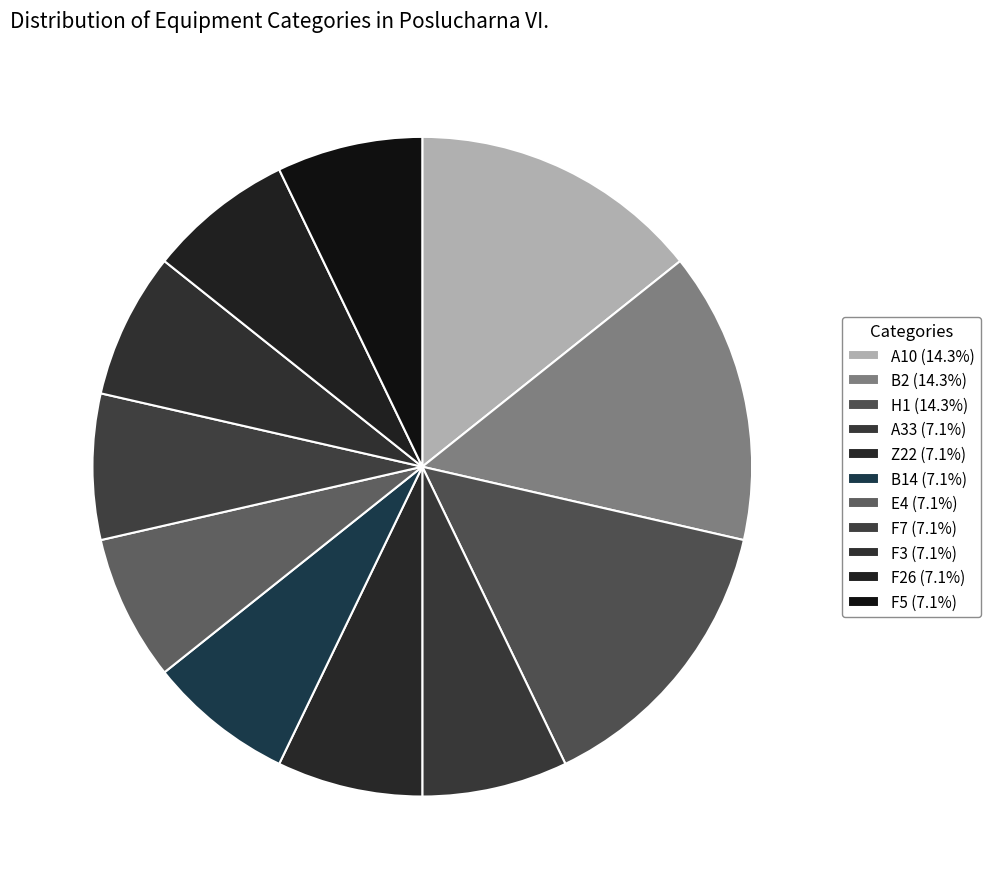

Is there a majority slice in this chart?

No